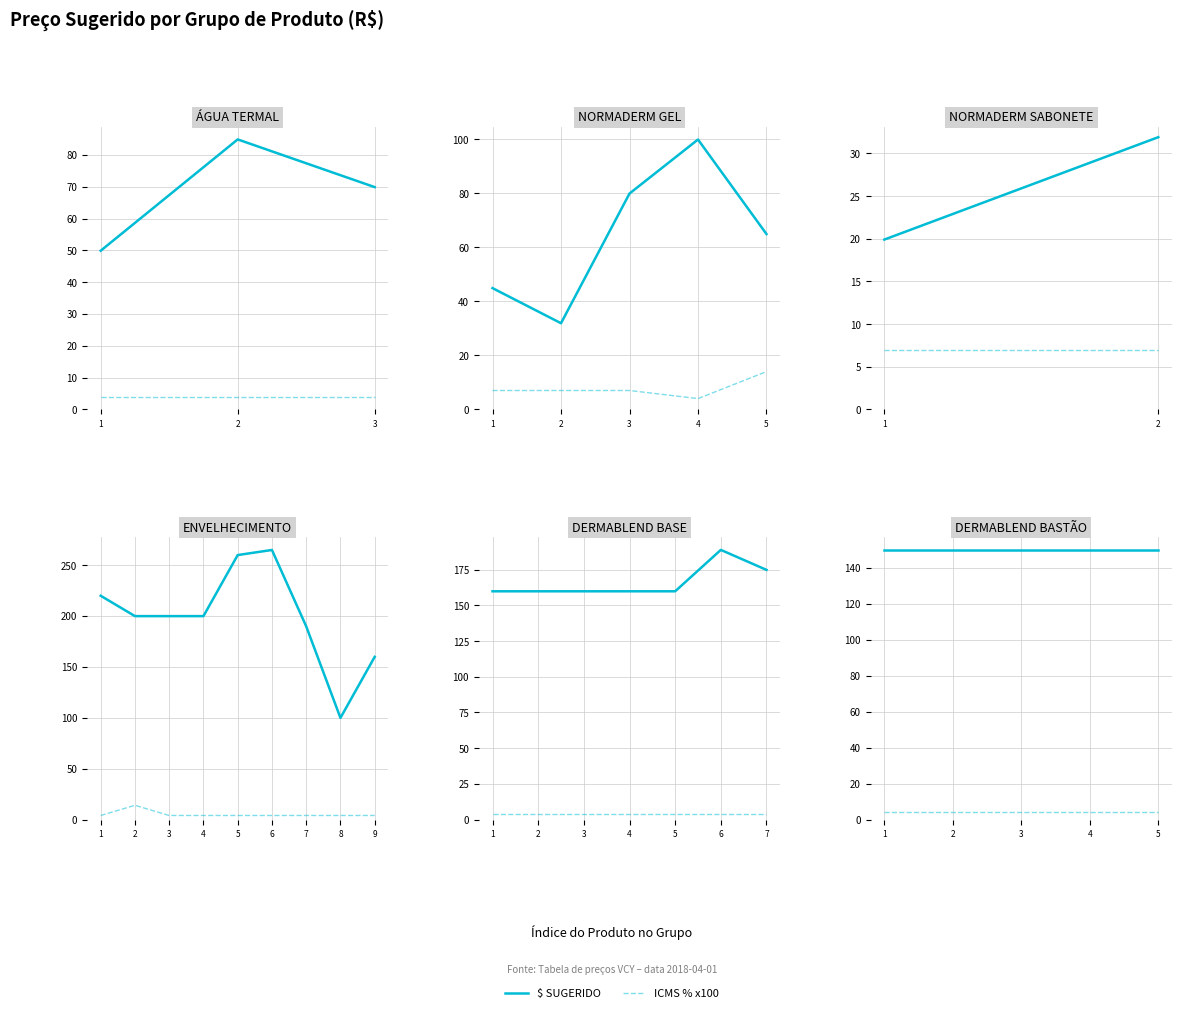

True or false: ICMS % x100 and $ SUGERIDO intersect in this chart.

False